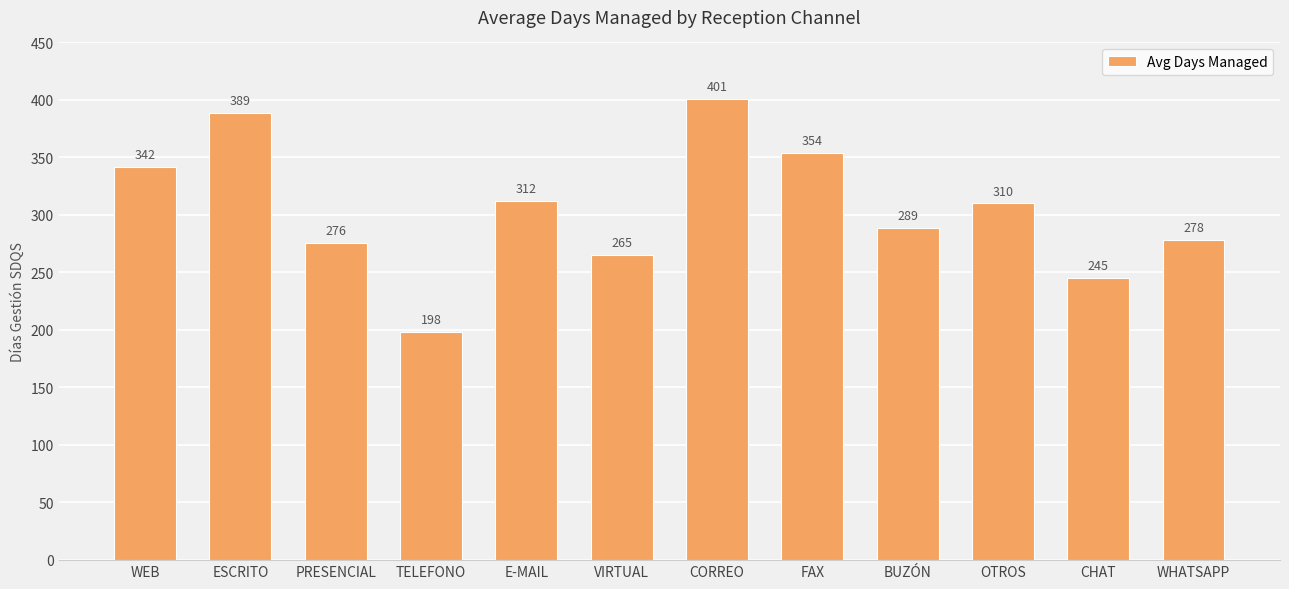

What is the approximate value at FAX, to the nearest 50?

350